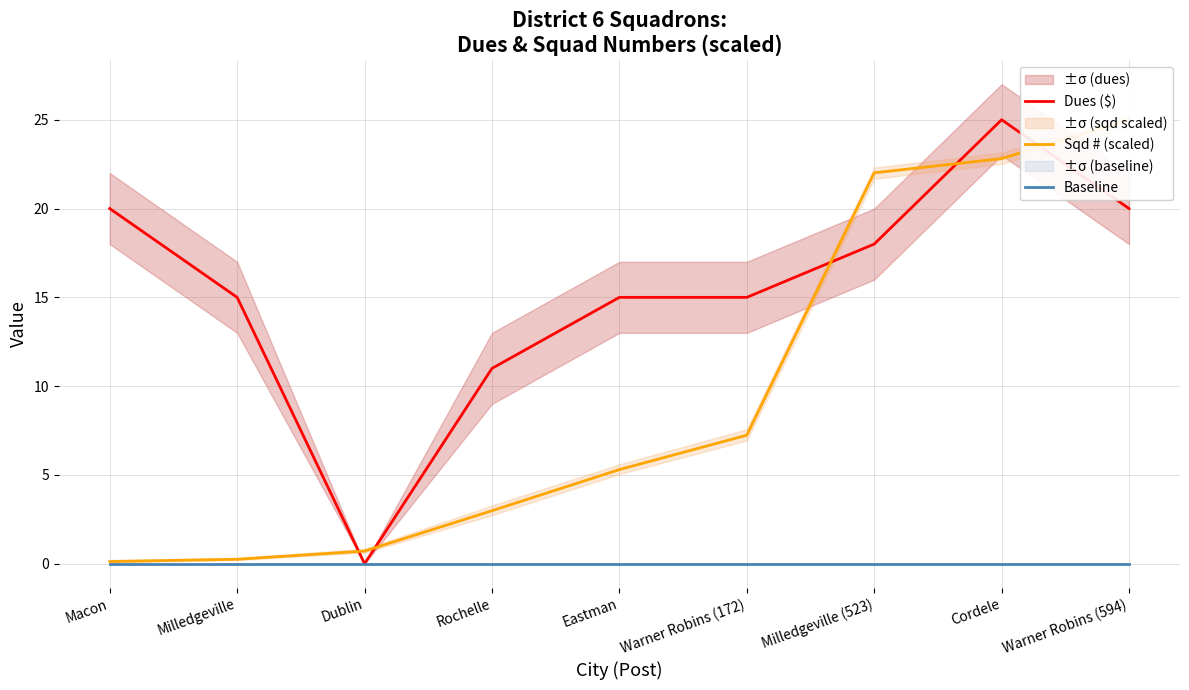

Which series changed the most between Dublin and Cordele?

Dues ($)